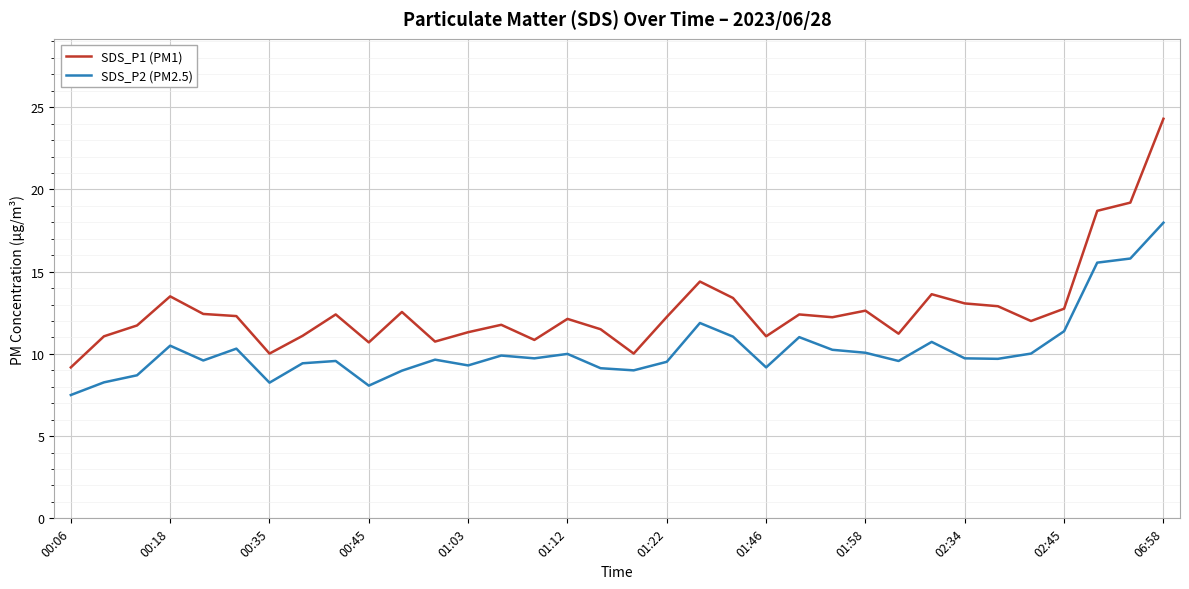

What is the maximum value for SDS_P1 (PM1)?

24.3